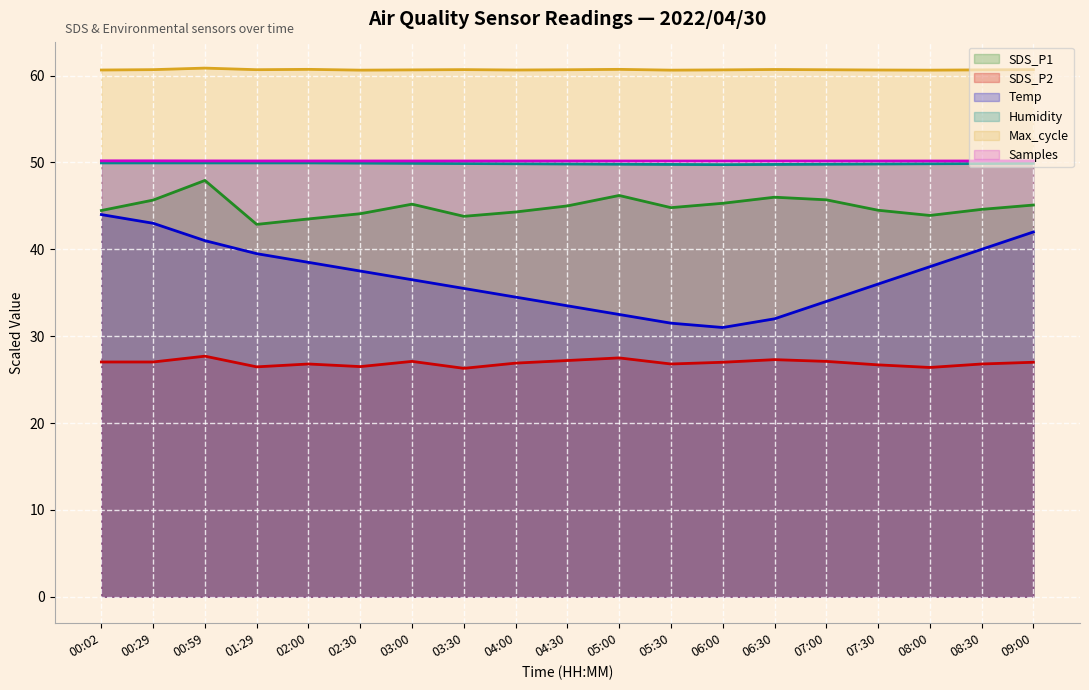

Between 03:30 and 06:30, which series saw the biggest shift?

Temp